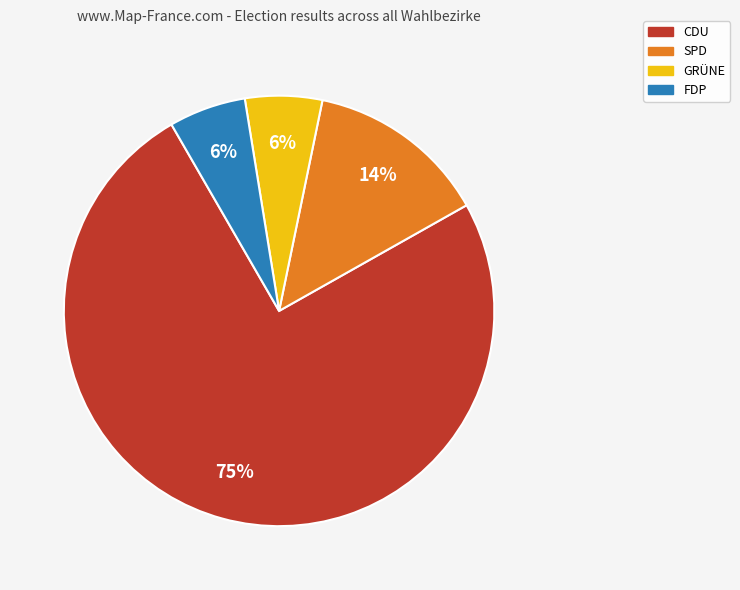

To the nearest percent, what is the average slice percentage?

25%